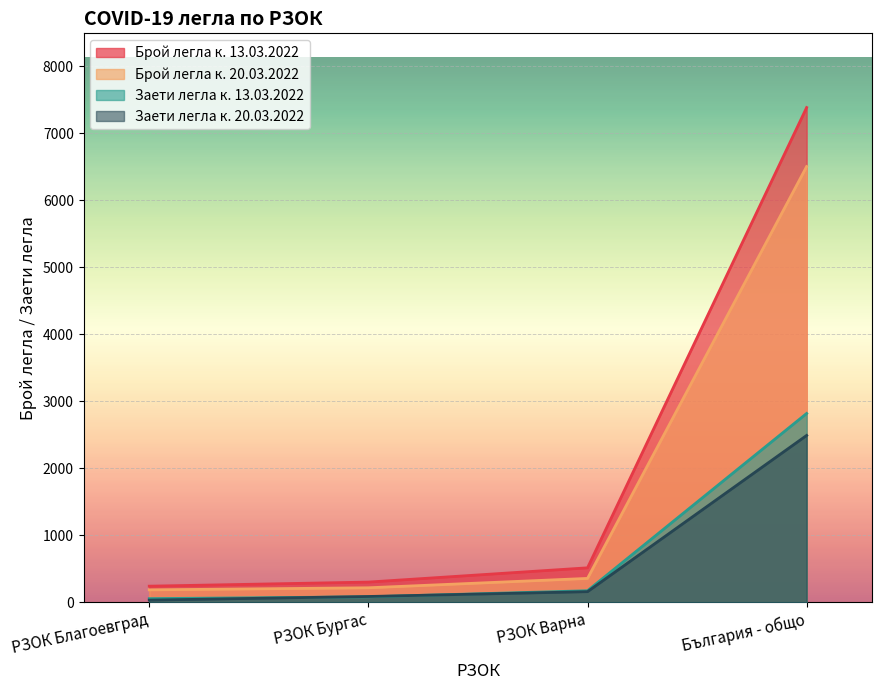

How many series are shown in this chart?

4